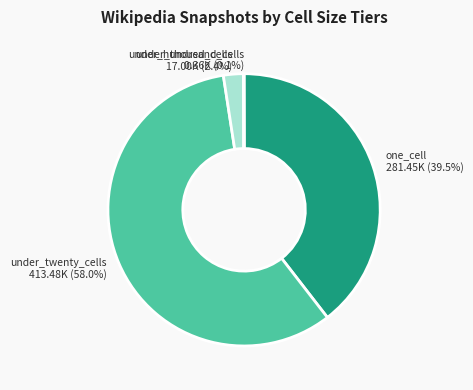

What is the ratio of the value at one_cell 281.45K (39.5%) to the value at under_twenty_cells 413.48K (58.0%)?

0.7